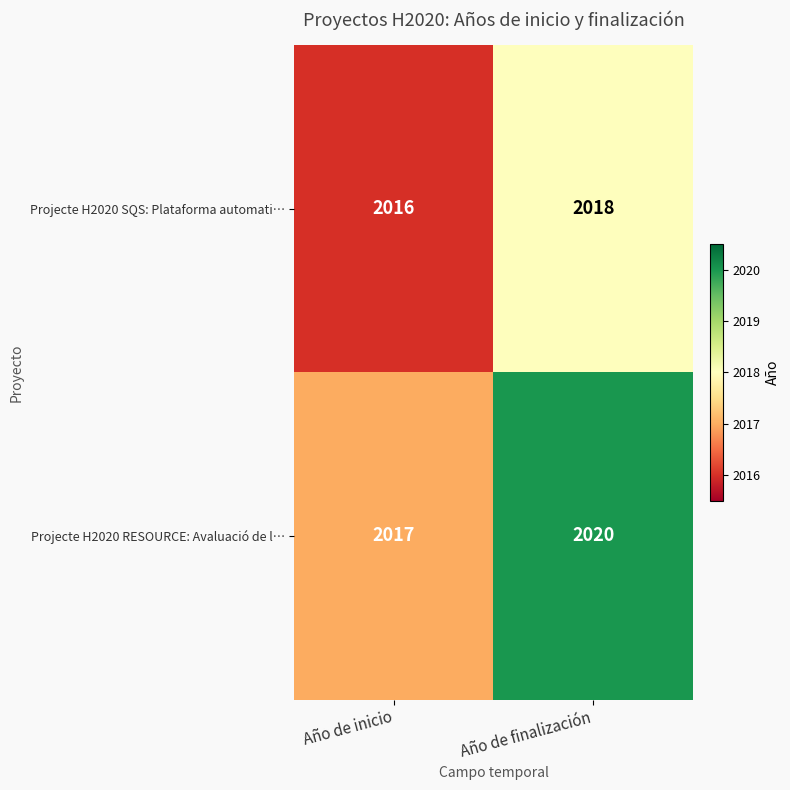

Which label corresponds to the largest value in the chart?

Año de finalización